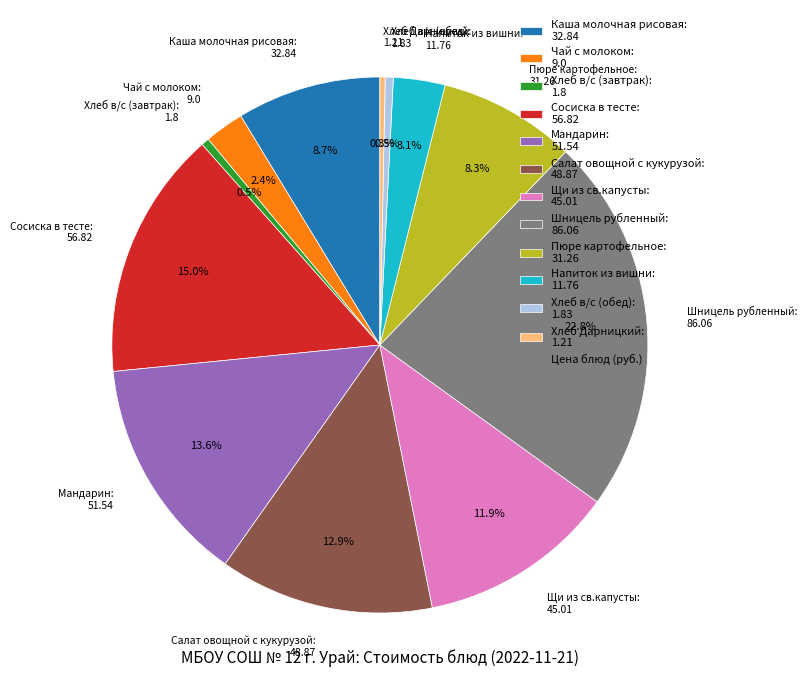

Which has a higher value, Шницель рубленный: 86.06 or Чай с молоком: 9.0?

Шницель рубленный: 86.06